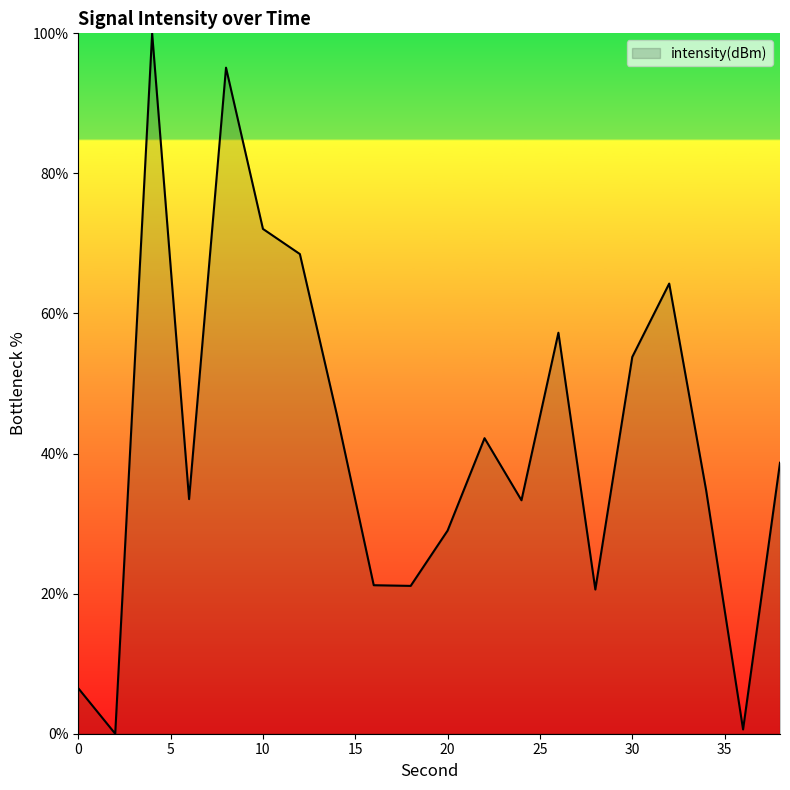

What is the difference between the maximum and minimum values?

100.0